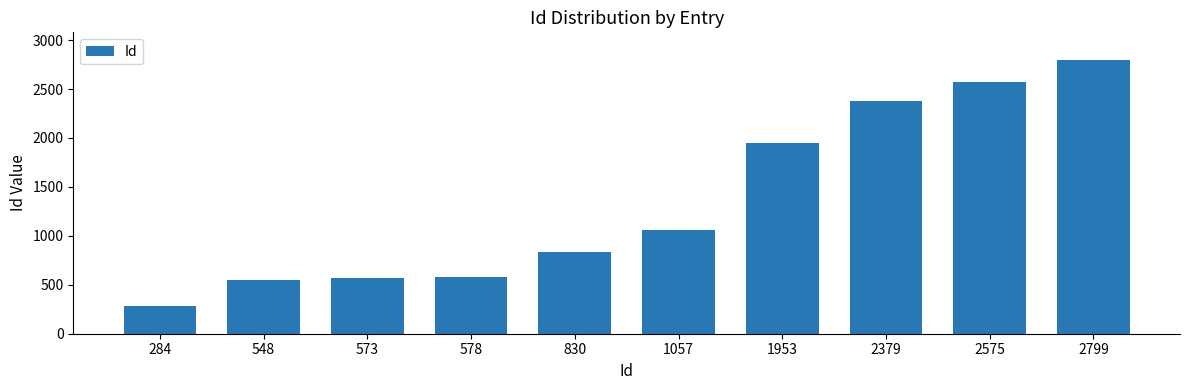

Which label corresponds to the smallest value in the chart?

284